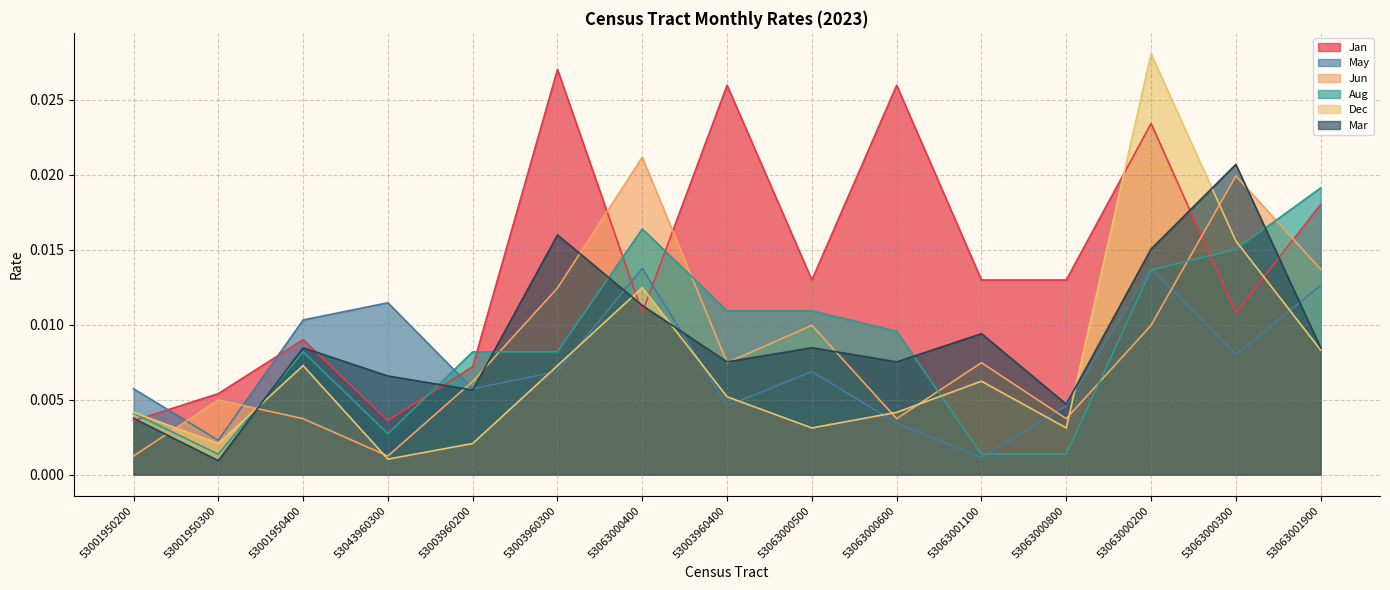

How many intersections are there between Dec and May?

8